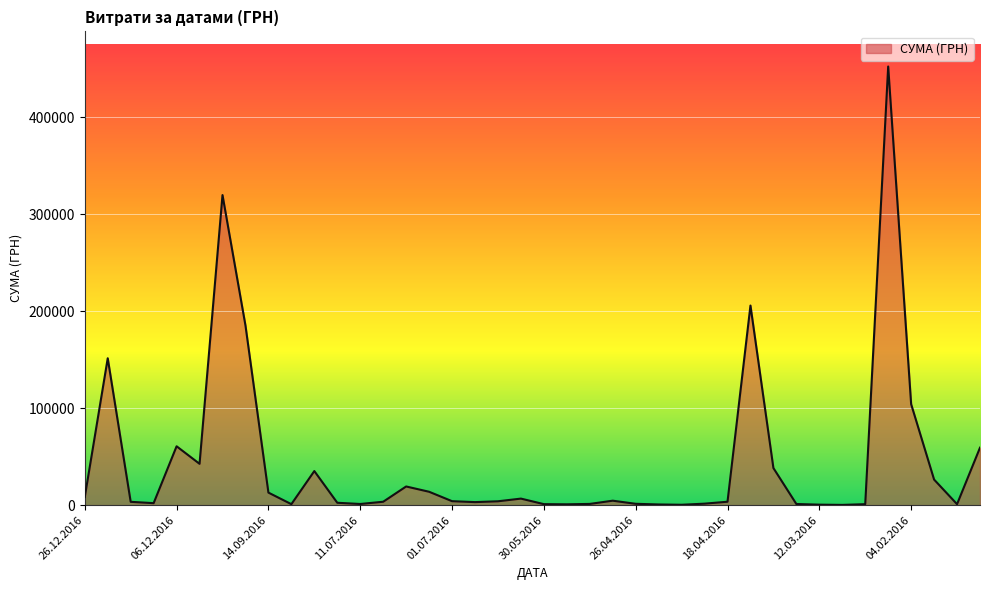

What is the maximum value shown in the chart?

452100.0